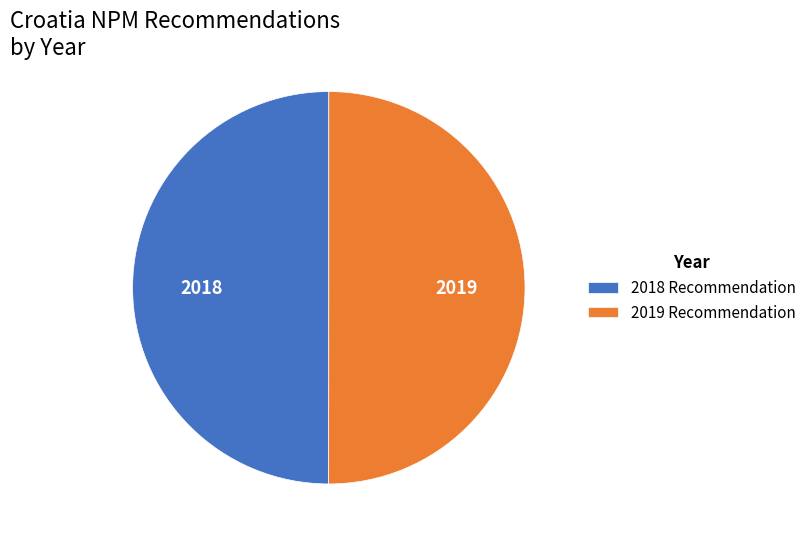

Do 2019 Recommendation and 2018 Recommendation together represent more than half of the pie?

Yes